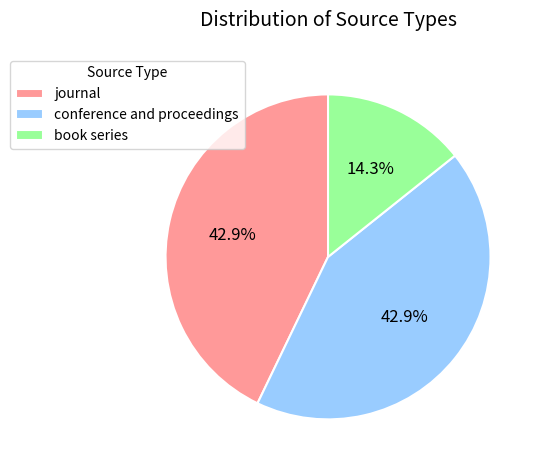

The book series slice represents 14% of the pie. True or false?

True